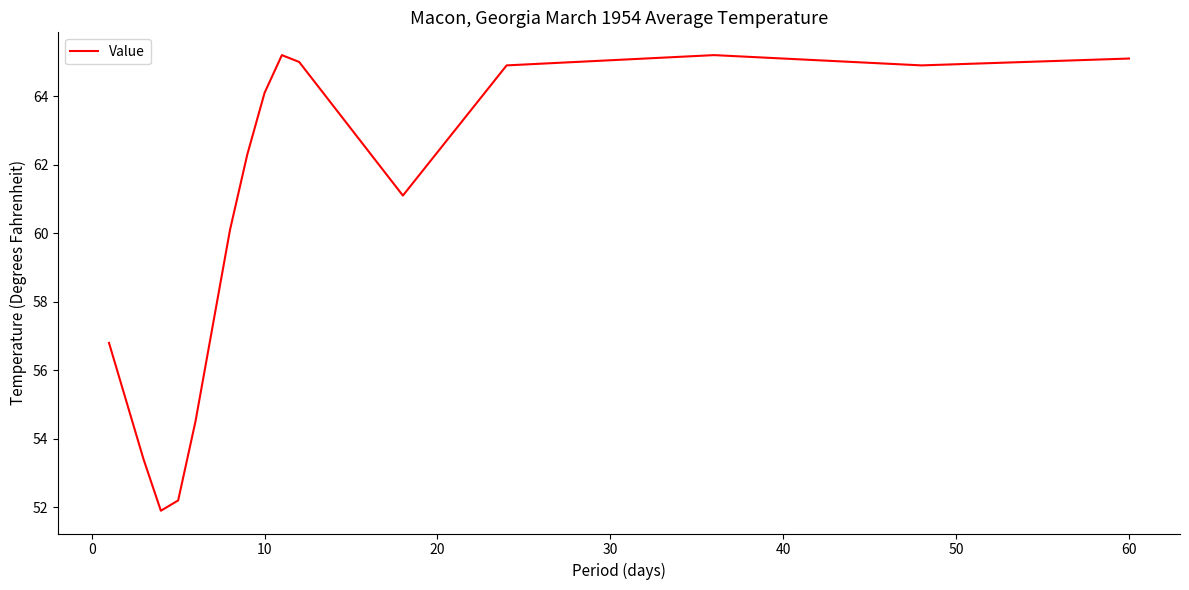

What is the smallest value displayed?

51.9